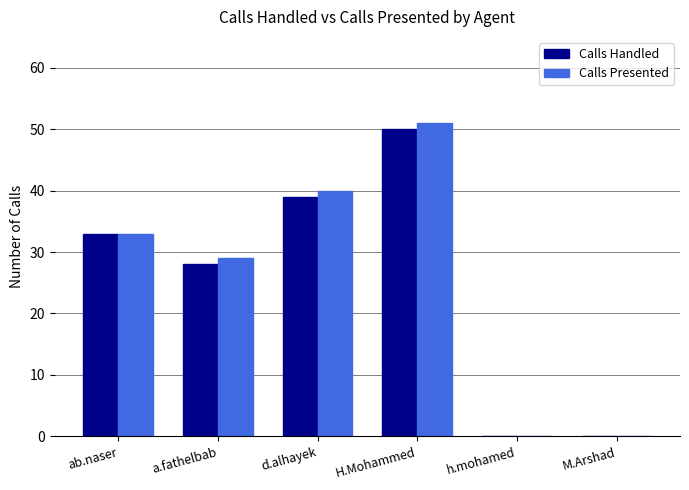

What is the greatest value displayed?

51